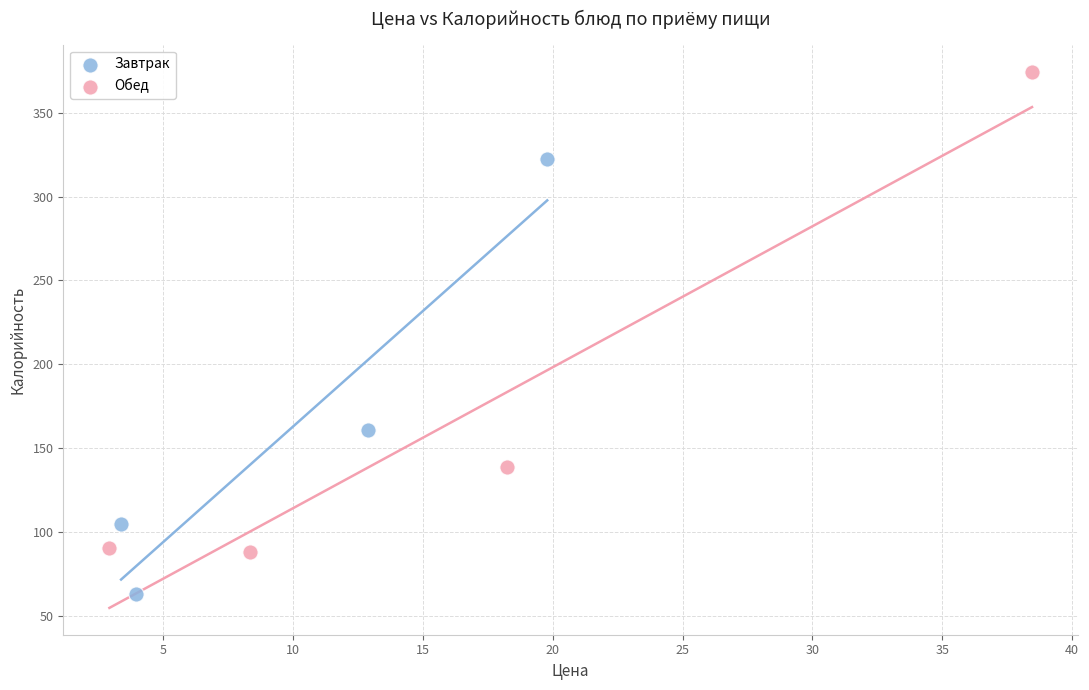

Which series has the largest Y range (max minus min)?

Обед